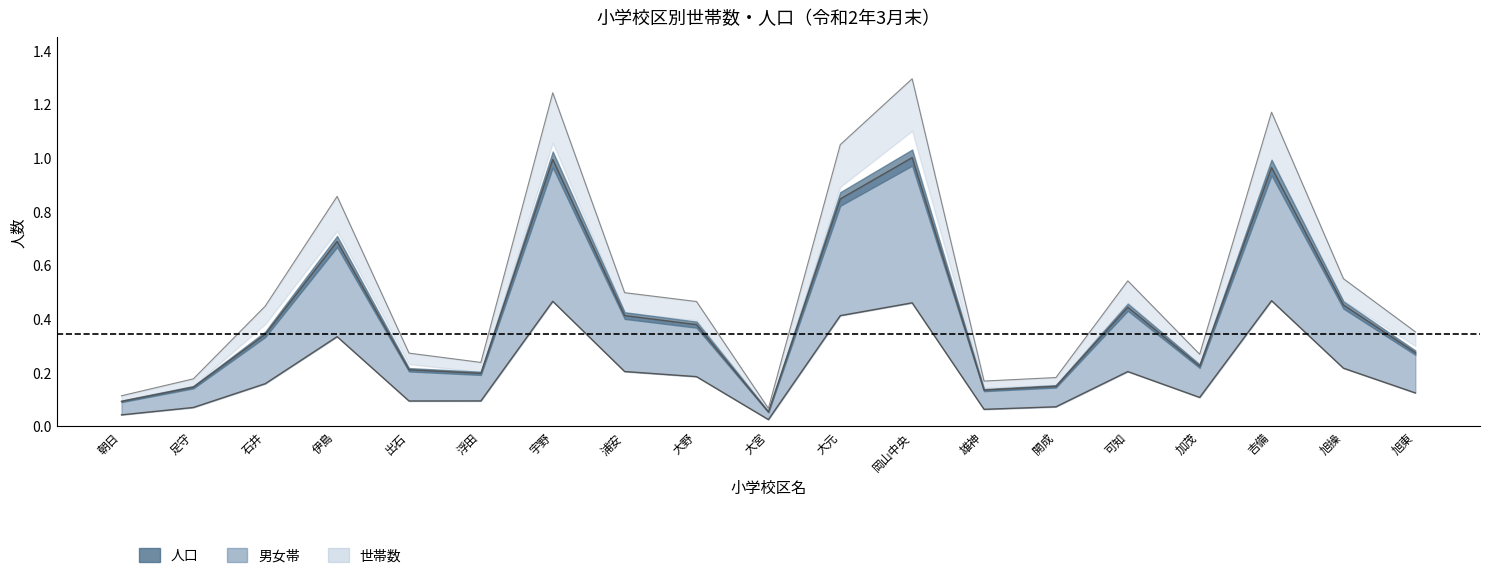

Is it true that 世帯数 equals 0.9 at 伊島?

True